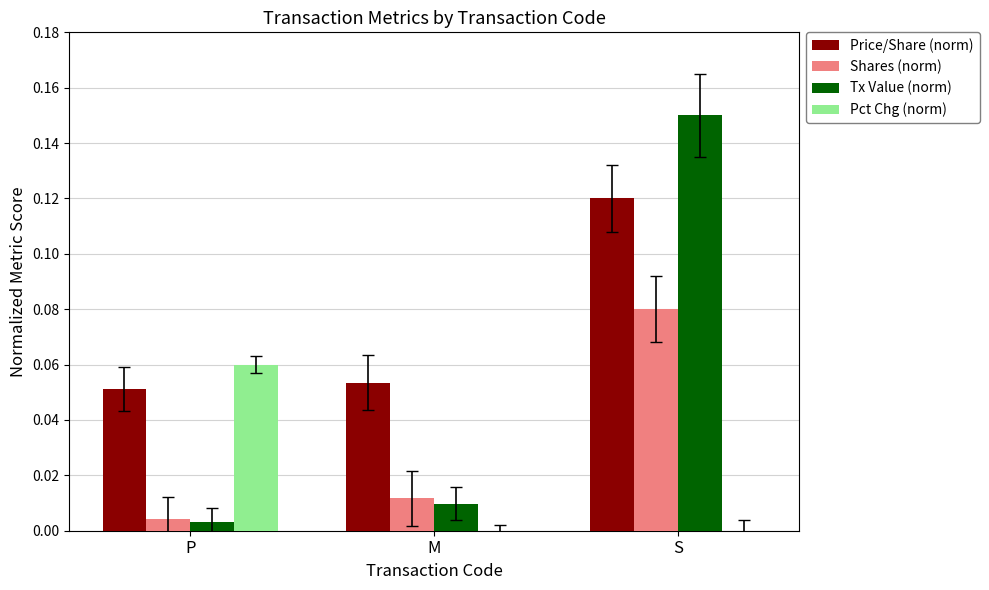

What are all the series names shown in the legend?

Price/Share (norm), Shares (norm), Tx Value (norm), Pct Chg (norm)